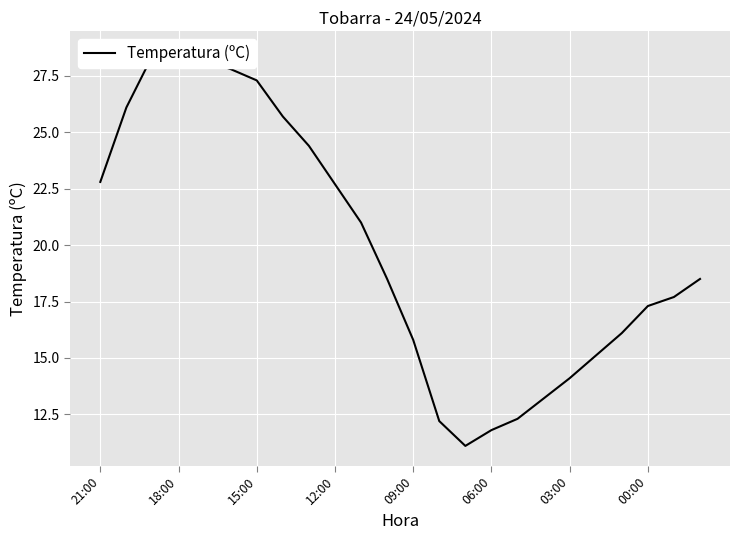

How many lines are shown in the chart?

1